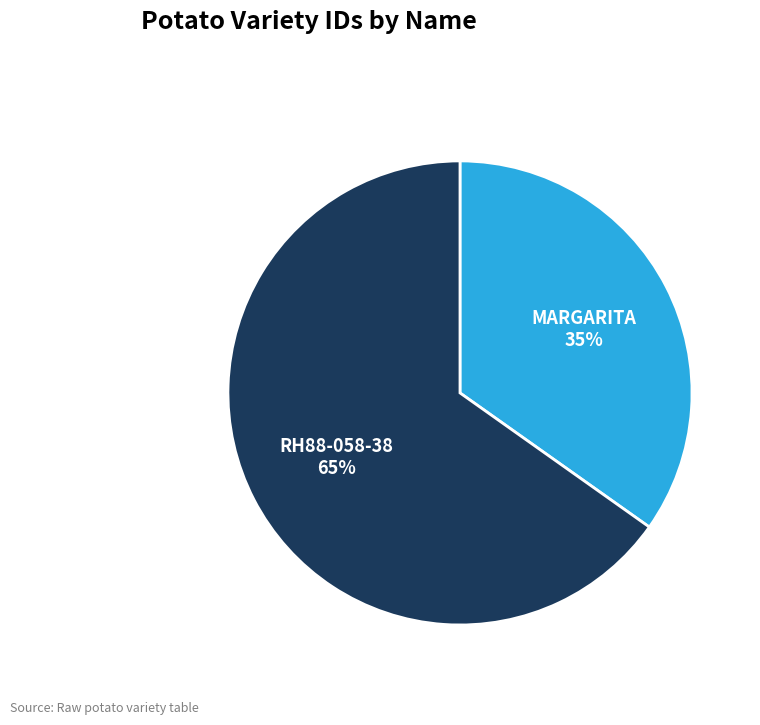

What is the largest slice in the pie chart?

RH88-058-38